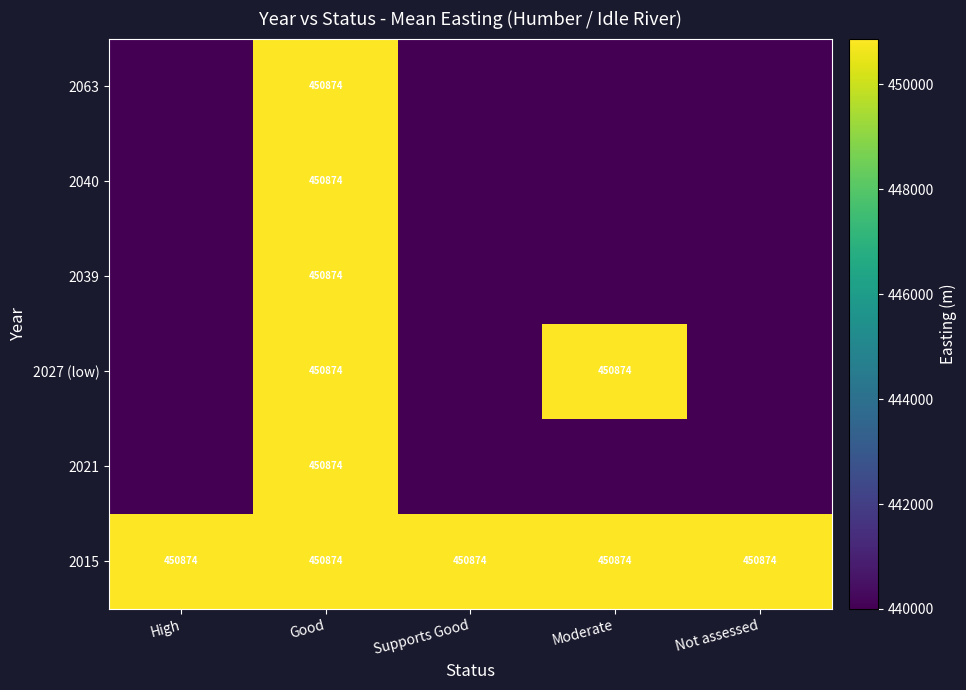

Which has a higher value, Not assessed or Supports Good?

Not assessed